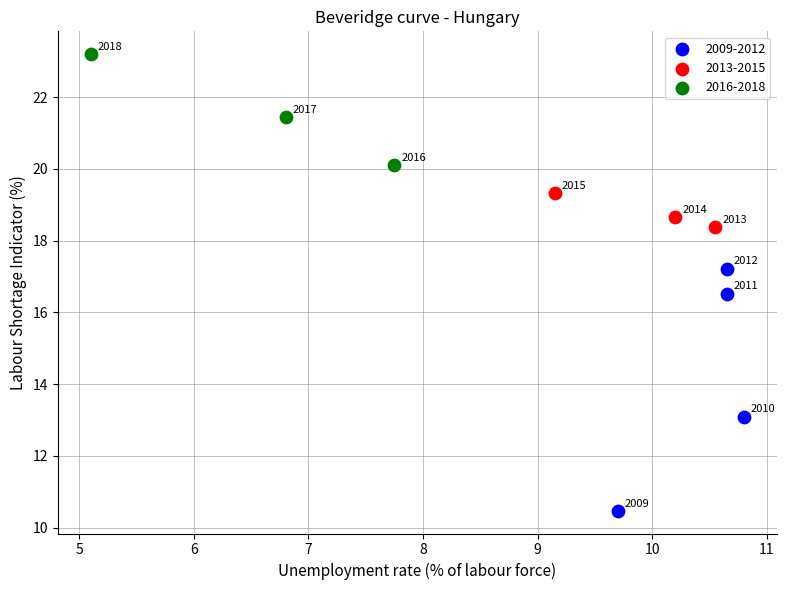

Which series reaches the minimum Y coordinate?

2009-2012